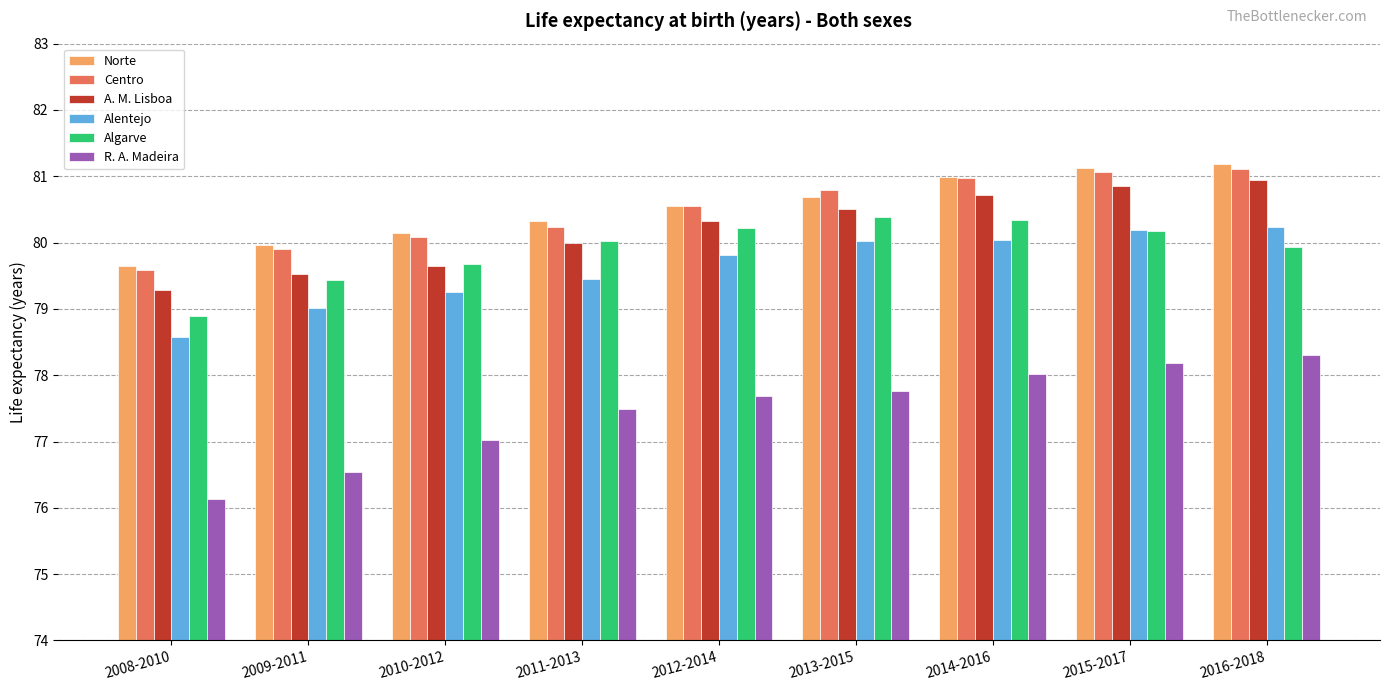

How many bars are there in total?

54